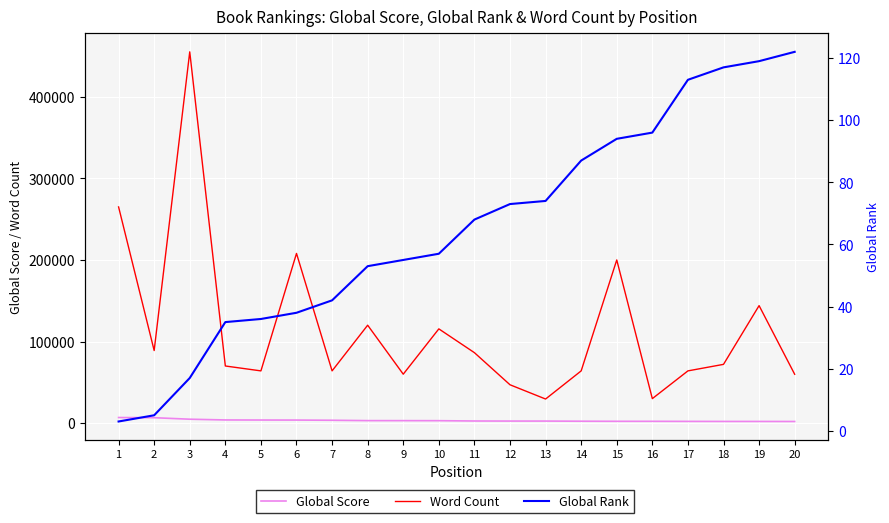

True or false: Global Rank and Word Count cross at least once.

False